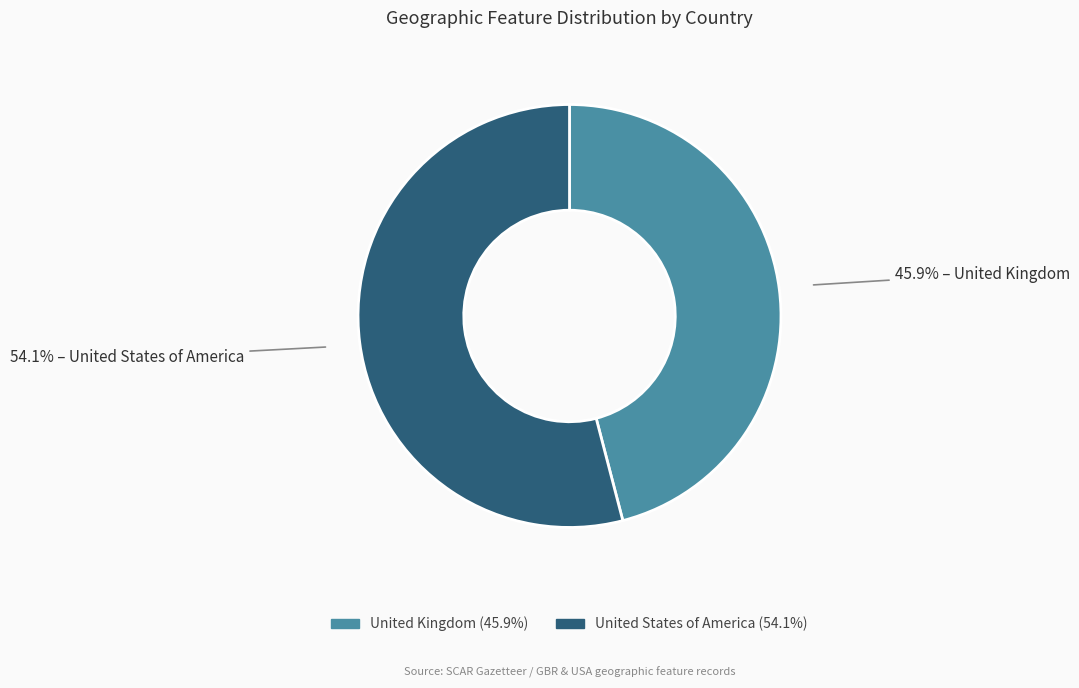

To the nearest percent, what percentage of the pie is United Kingdom?

46%